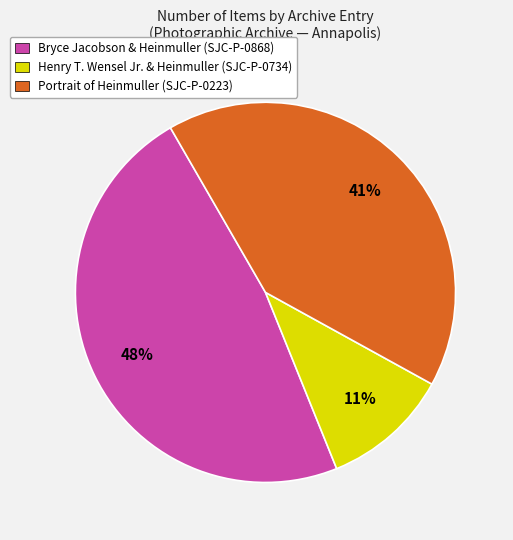

Is the sum of Bryce Jacobson & Heinmuller (SJC-P-0868) and Portrait of Heinmuller (SJC-P-0223) greater than half?

Yes